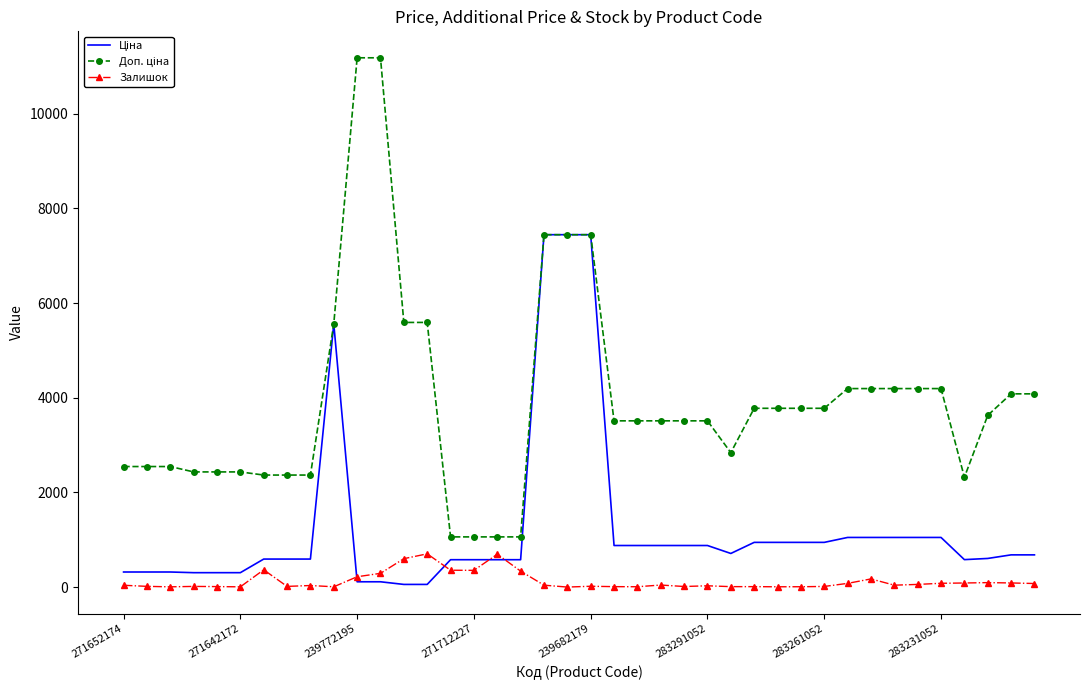

What is the highest value of the Залишок series?

702.0